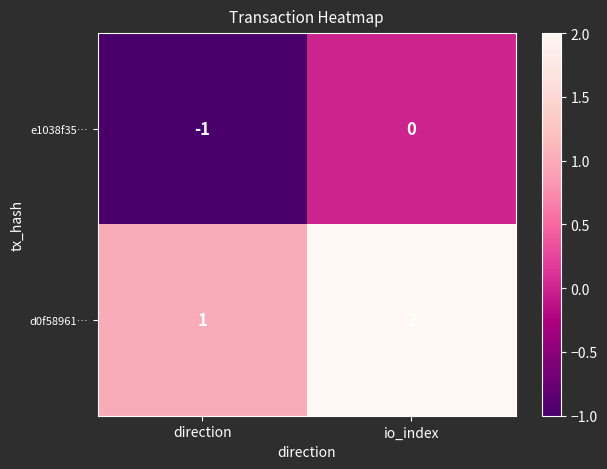

What is the difference between the highest and lowest values at direction?

2